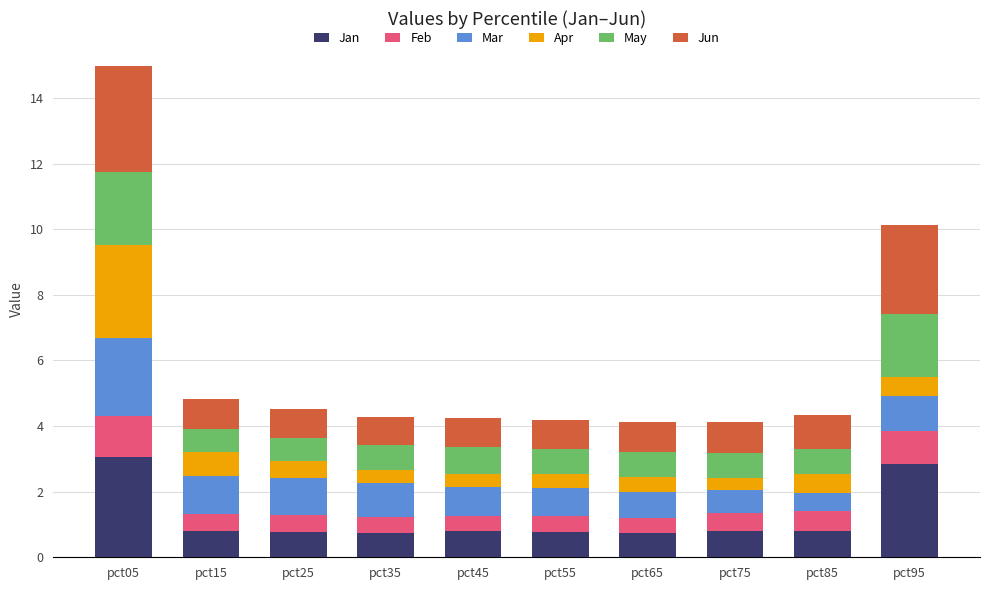

What is the difference between the second highest and minimum values in the Jan series?

2.1